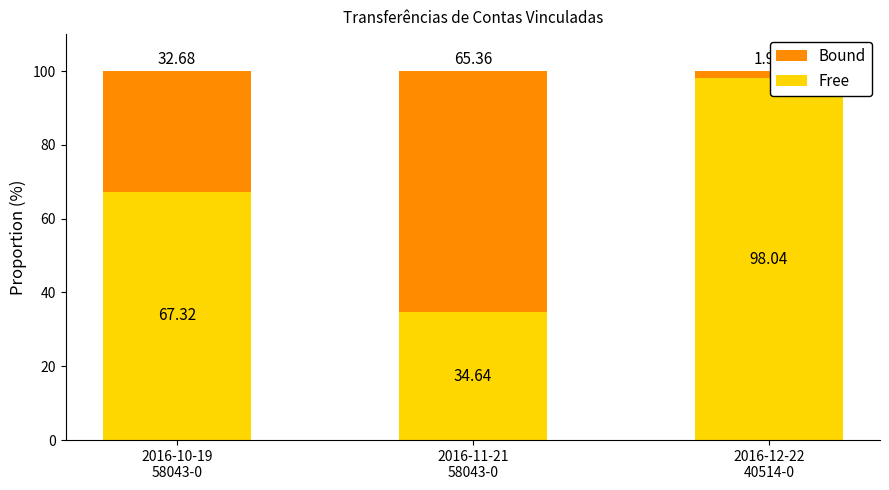

What is the difference between the maximum and minimum values in the Free series?

63.4